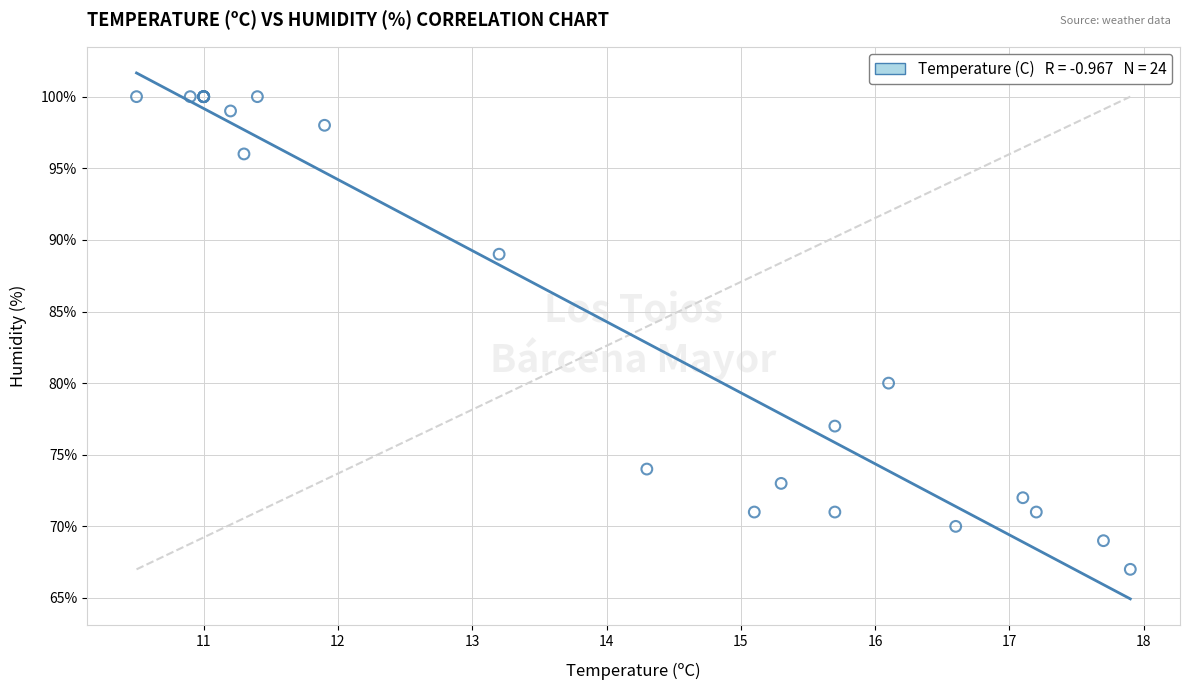

What Y value in the scatter plot is closest to 83?

80